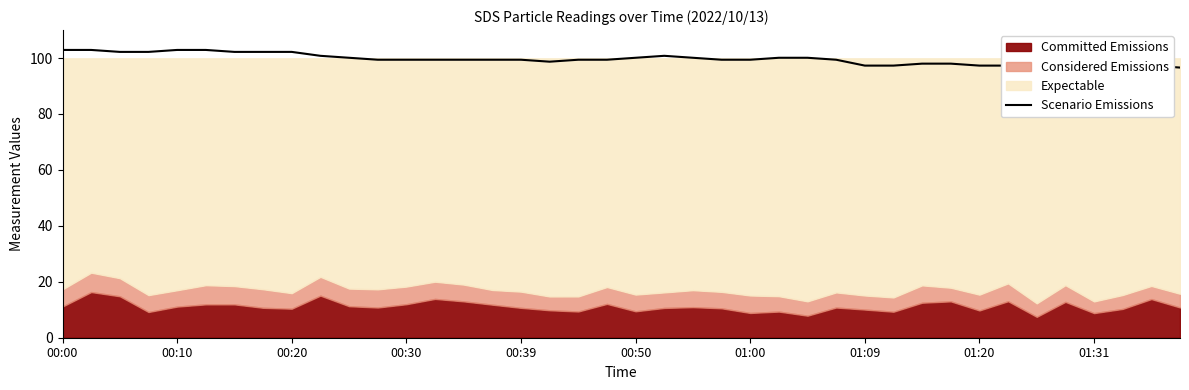

What is the average value?

99.7